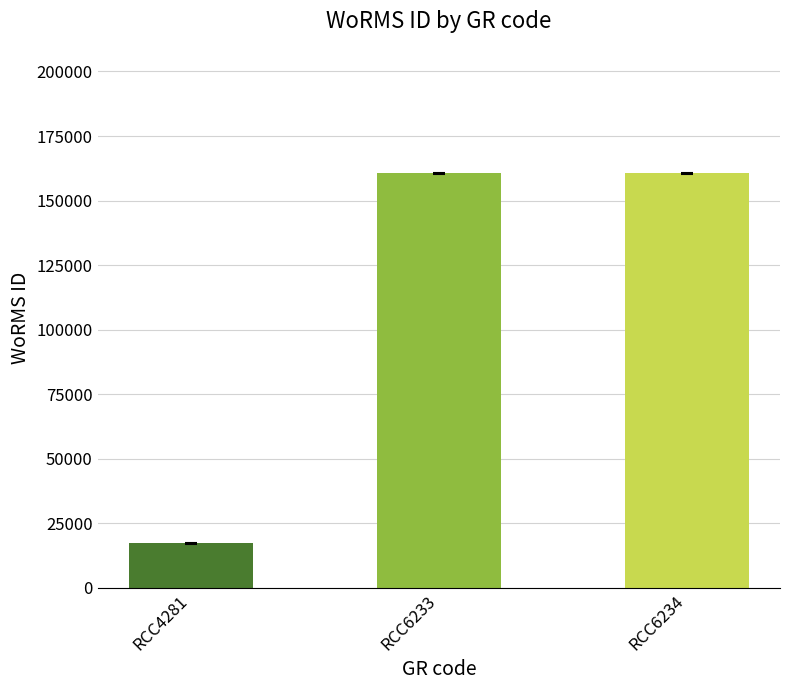

Read the value at RCC6234, to the nearest 100.

160600